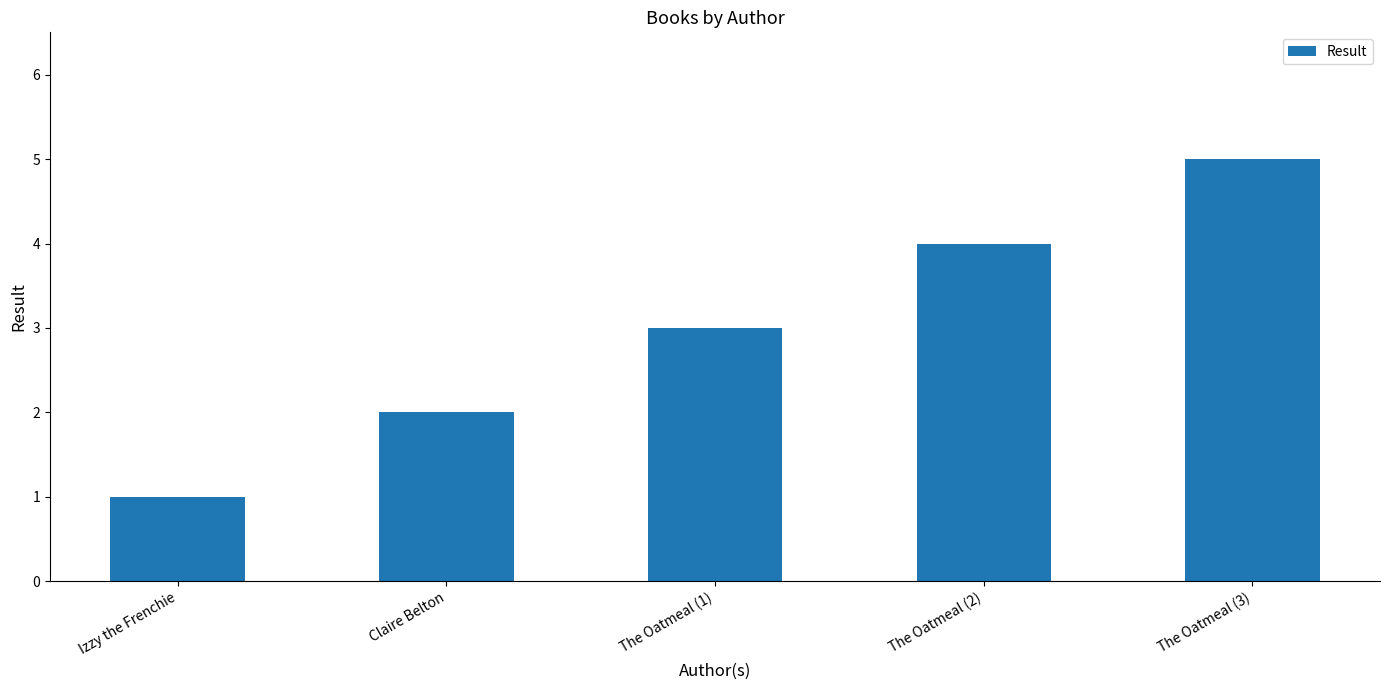

What is the minimum value shown in the chart?

1